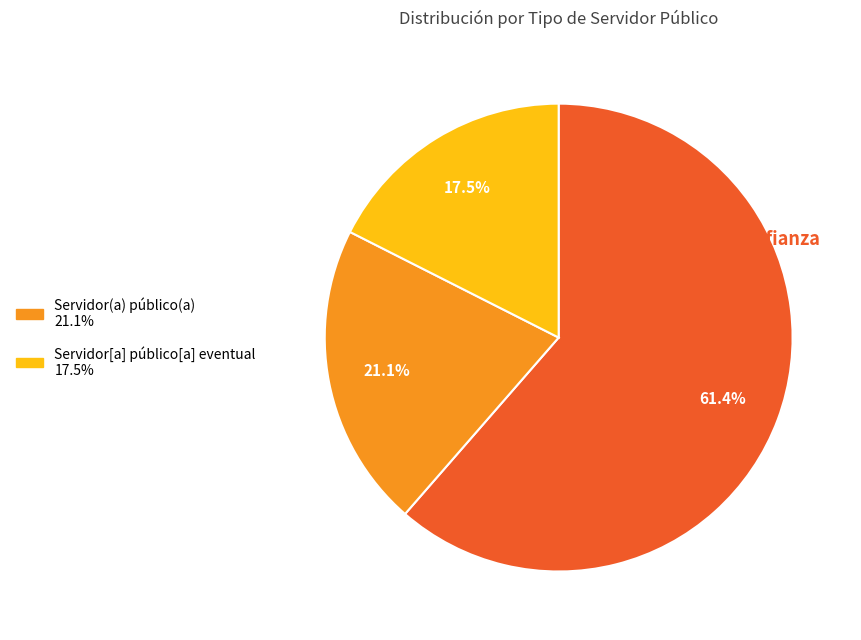

Count the number of slices in the pie.

3